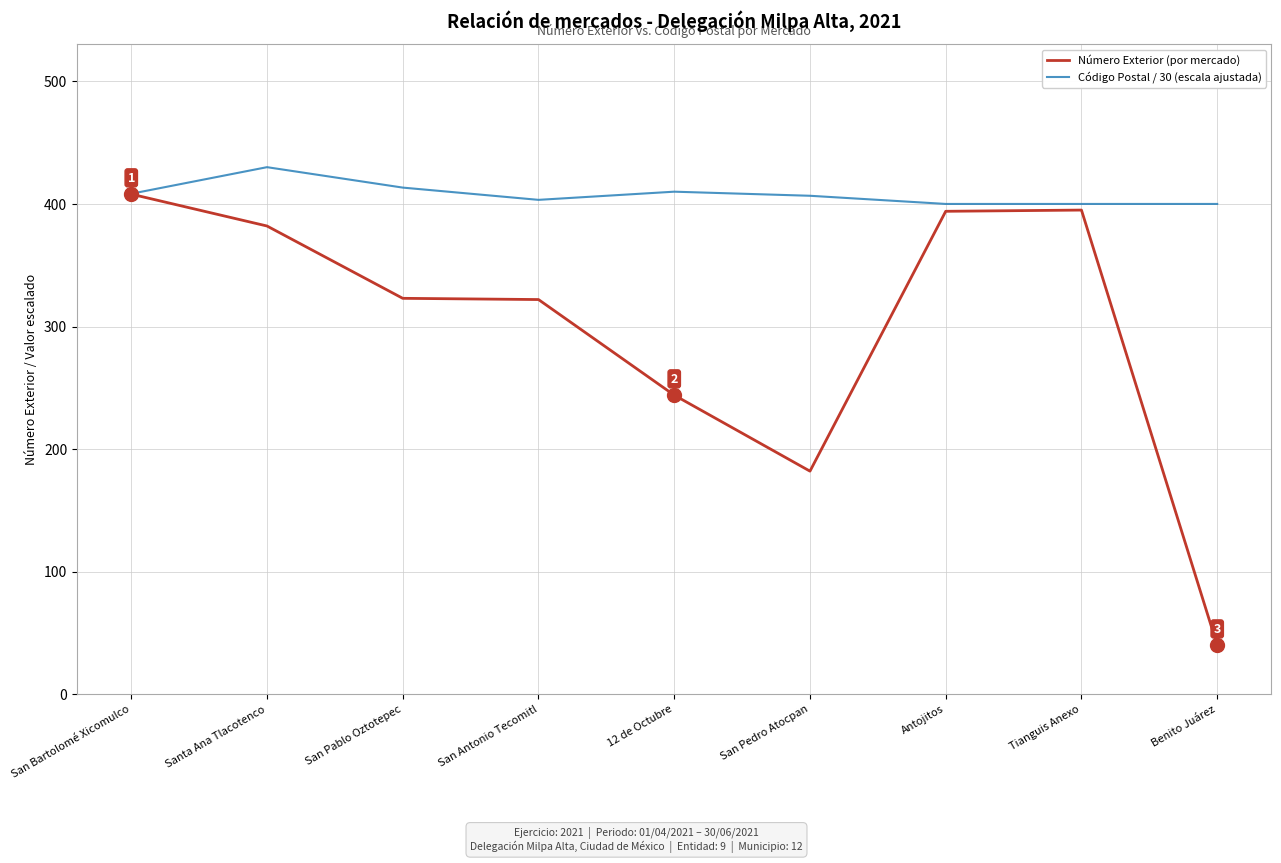

Which series has the widest spread of values?

Número Exterior (por mercado)